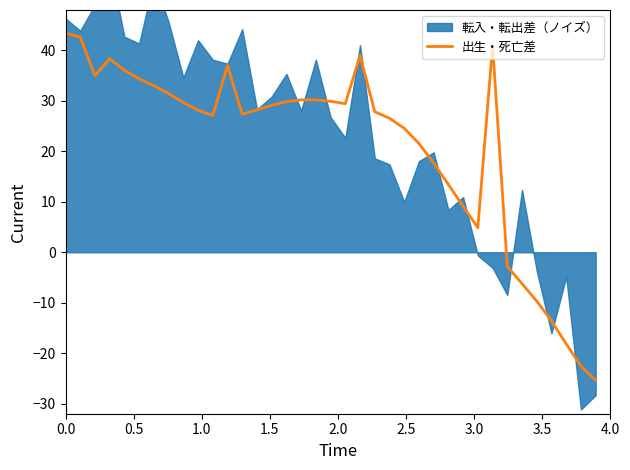

How many data points are above 28?

20